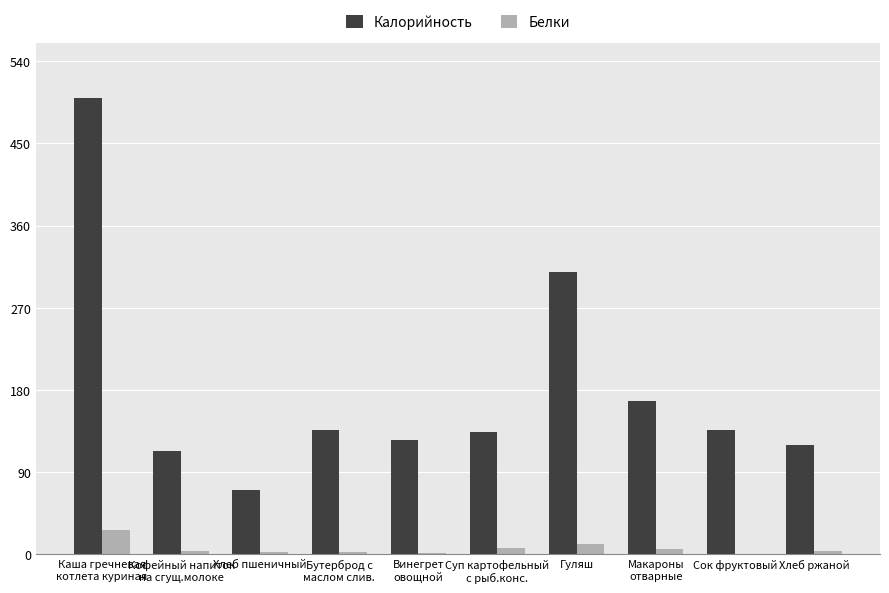

Are the bars grouped side by side (vs. stacked)?

Yes